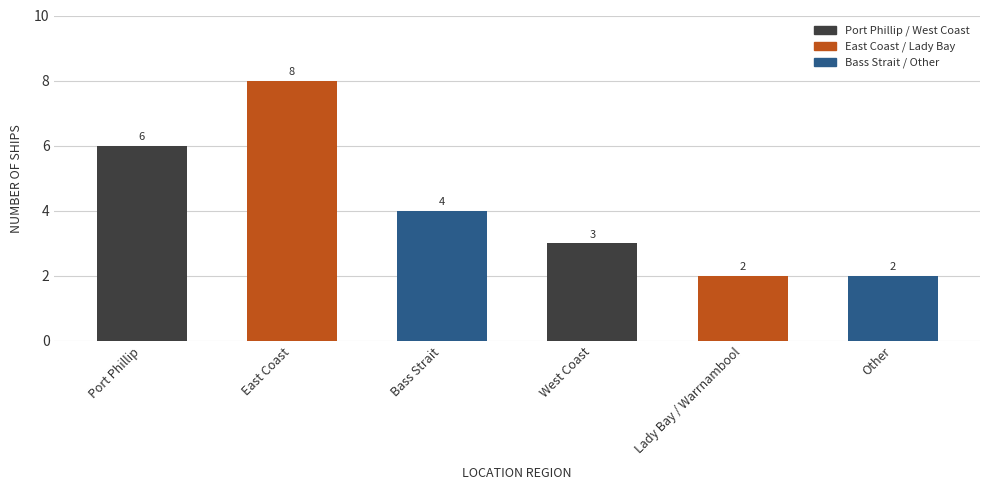

What is the difference between the values at Port Phillip and East Coast?

2